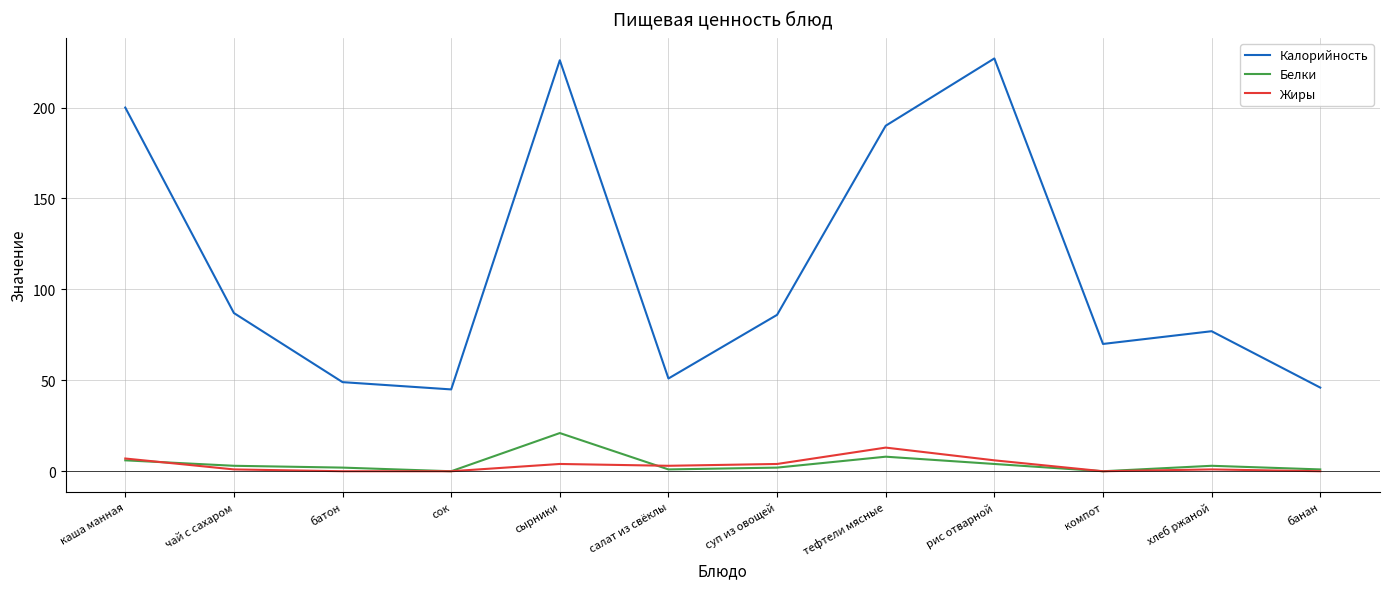

What is the total value across all series at чай с сахаром?

91